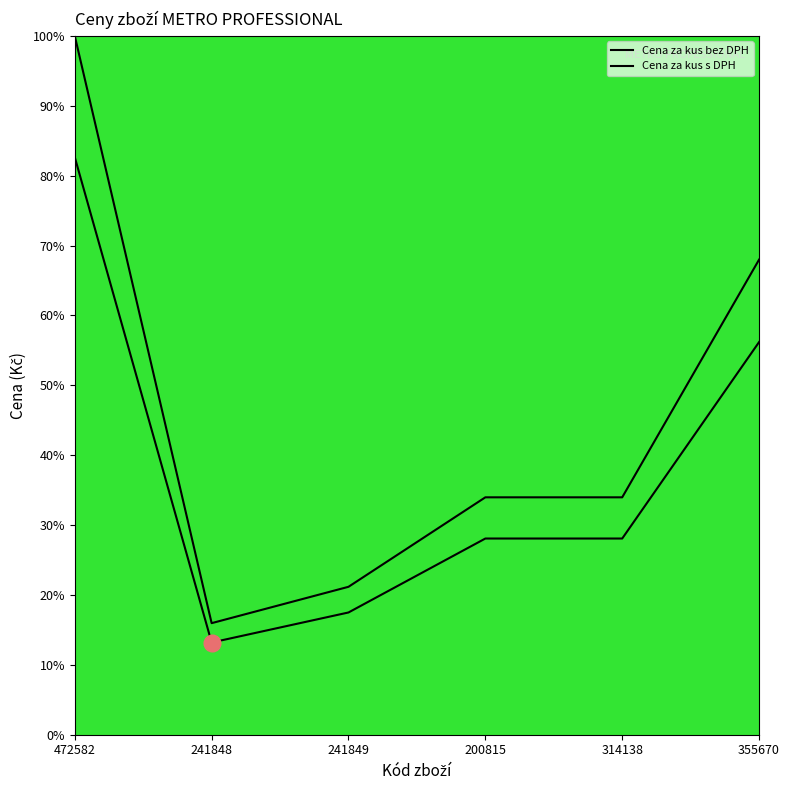

True or false: Cena za kus s DPH and Cena za kus bez DPH intersect in this chart.

False